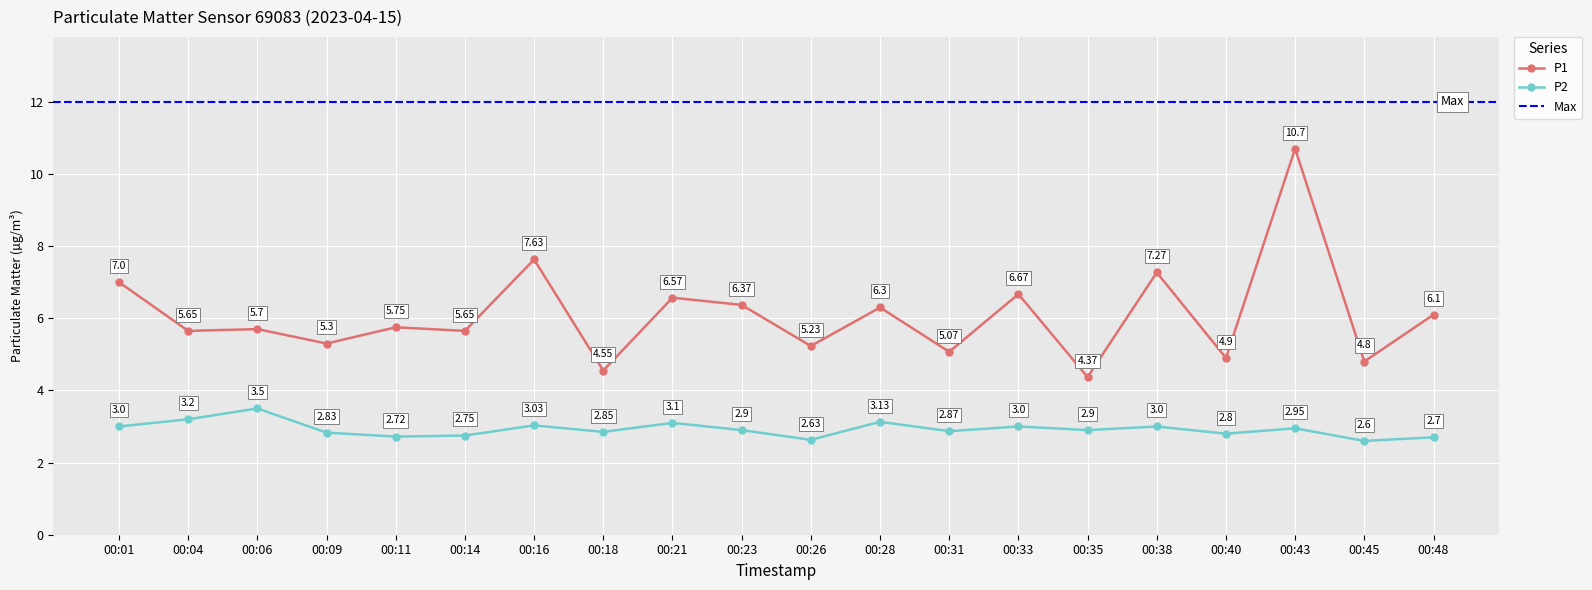

What is the spread (max minus min) of values at 00:45?

2.2